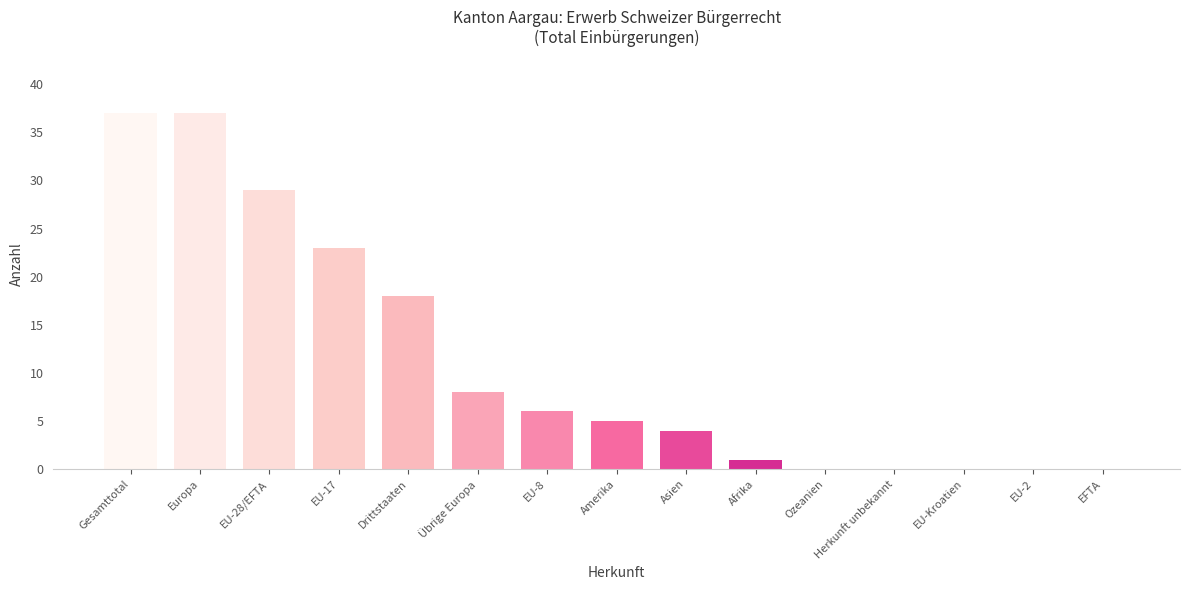

What is the change in value from Europa to EU-8?

-31